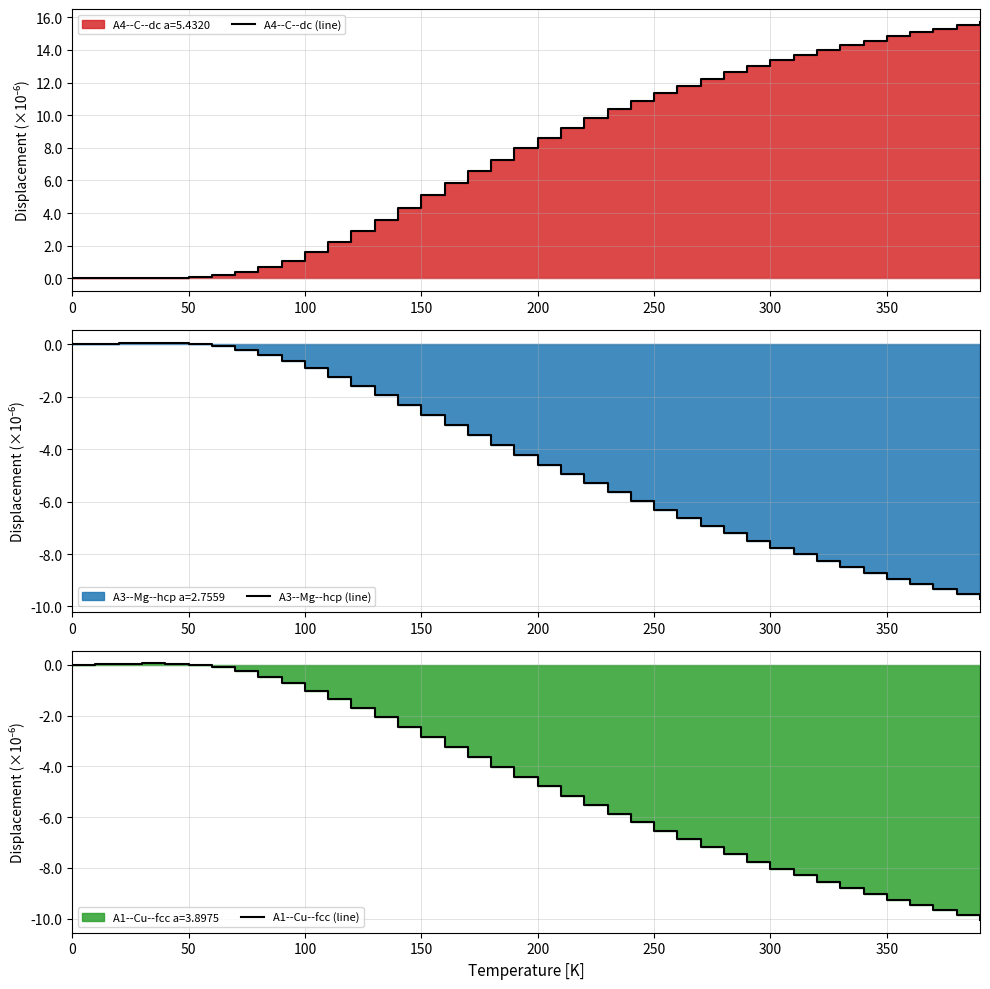

What is the highest value of the A4--C--dc (line) series?

15.7